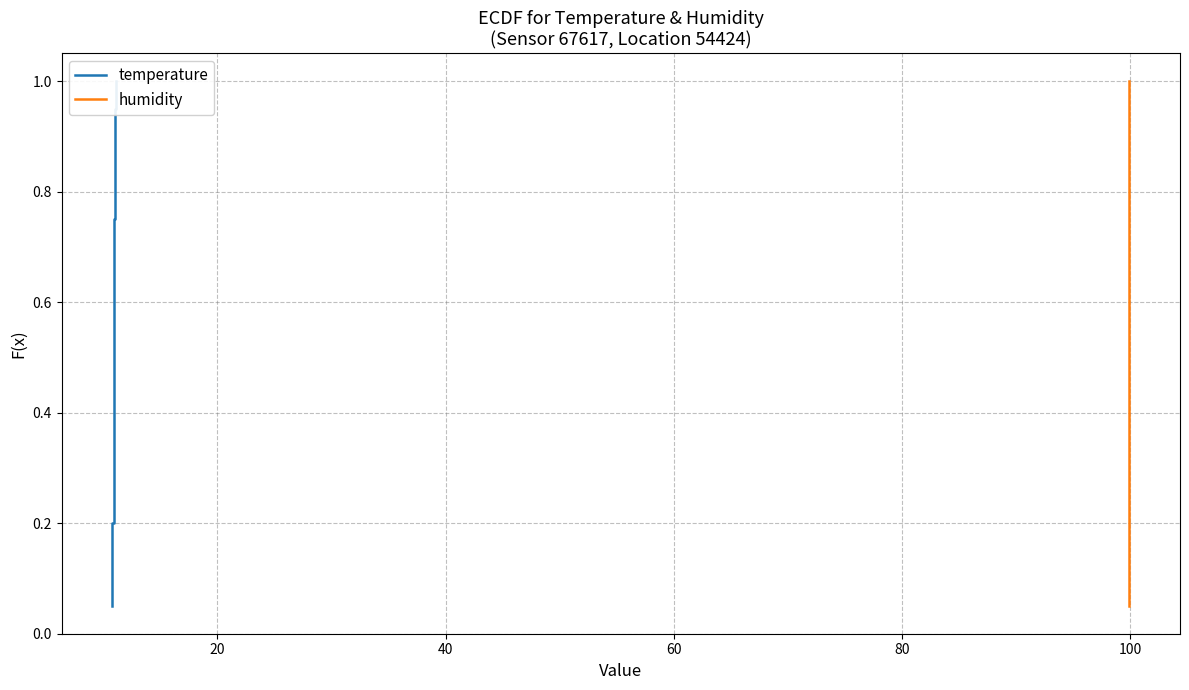

The value of temperature at 40 is 0.1. True or false?

False